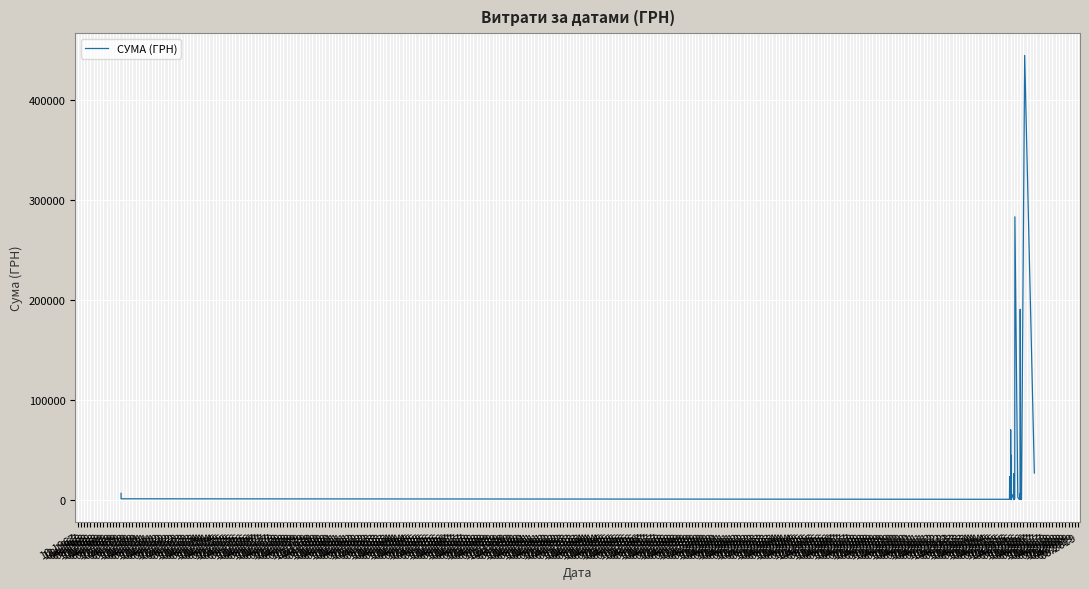

Is this an area chart (filled region under the line)?

No